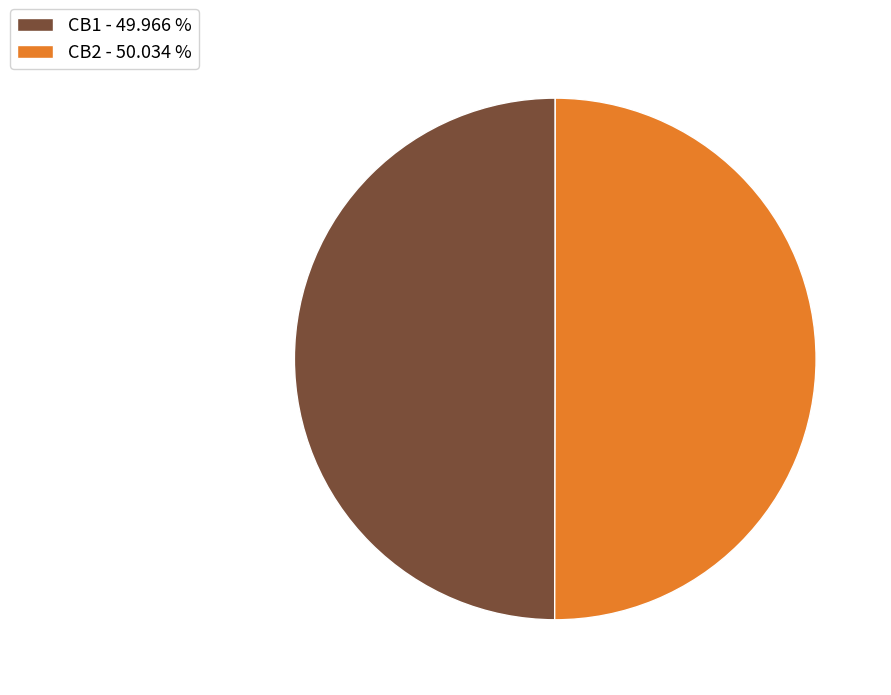

Is it true that CB2 is 50% of the pie?

True